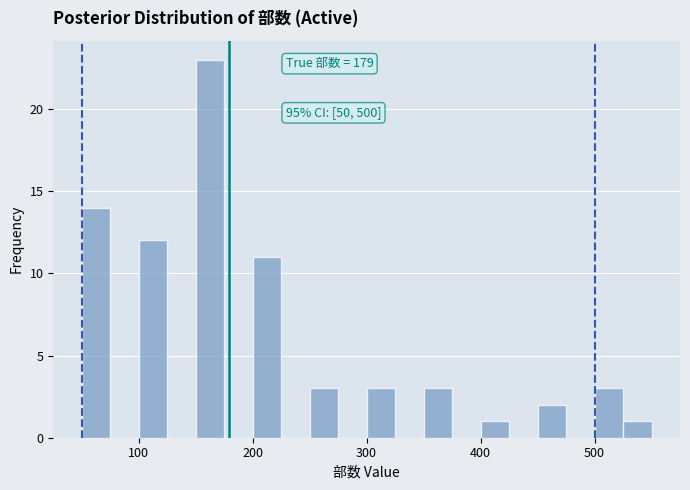

Read against the x-axis, roughly where is the centre of the tallest bar?

160